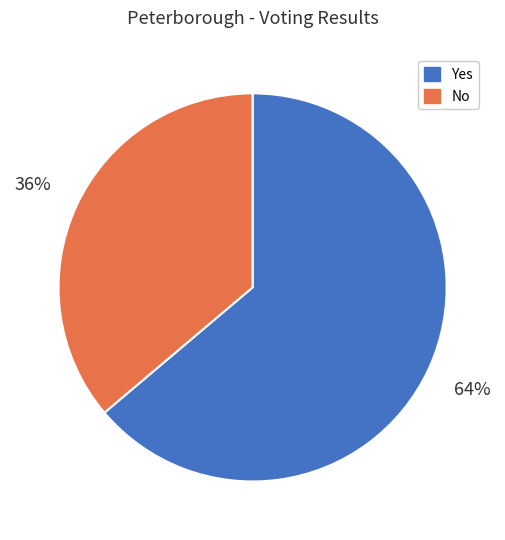

The Yes slice represents 58% of the pie. True or false?

False